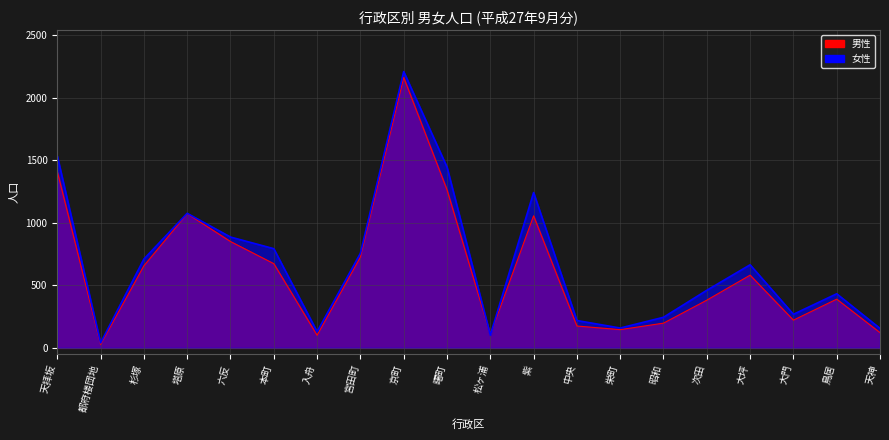

At which category does the chart reach its minimum across all series?

都府楼団地